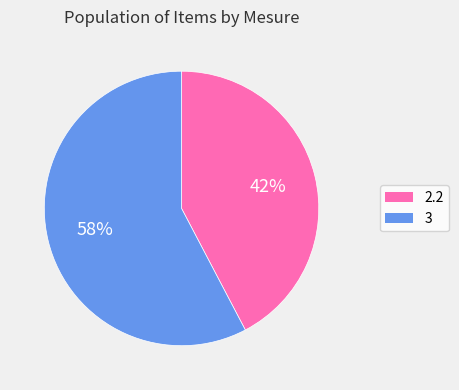

Rank the categories by value from highest to lowest.

3, 2.2